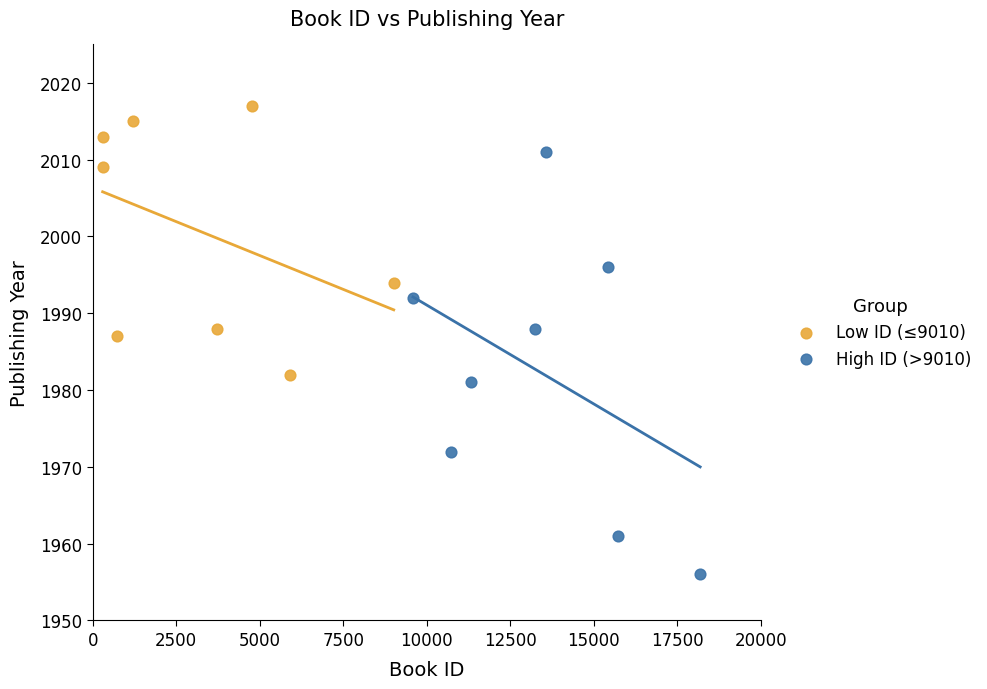

Which series reaches the maximum Y coordinate?

Low ID (≤9010)